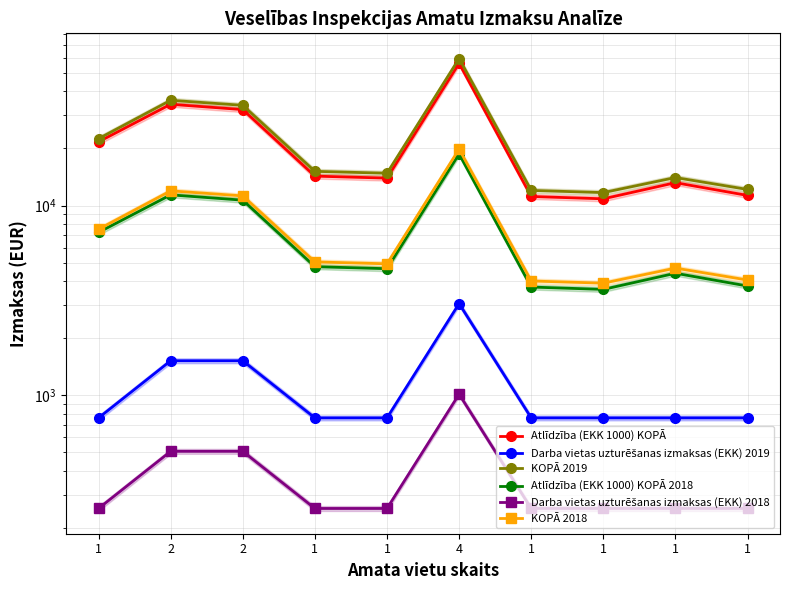

How many lines are shown in the chart?

6